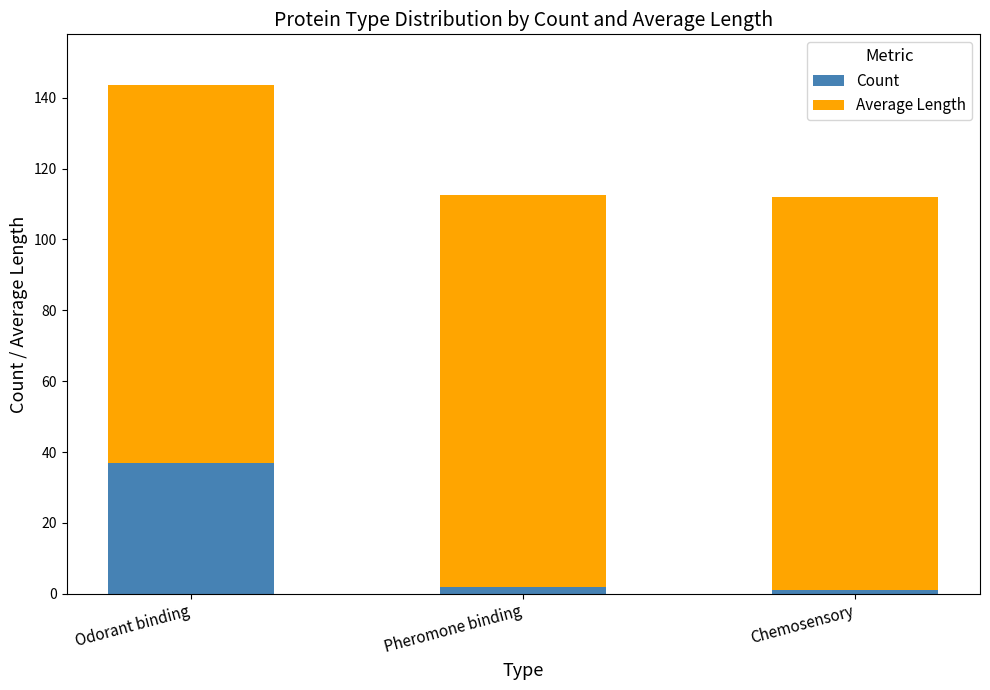

What is the sum of all Count values?

40.0